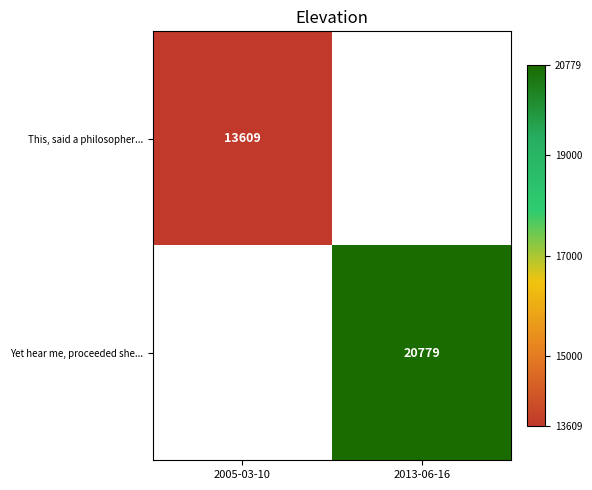

Is the value of This, said a philosopher... at 2005-03-10 greater than the value of Yet hear me, proceeded she... at 2013-06-16?

No